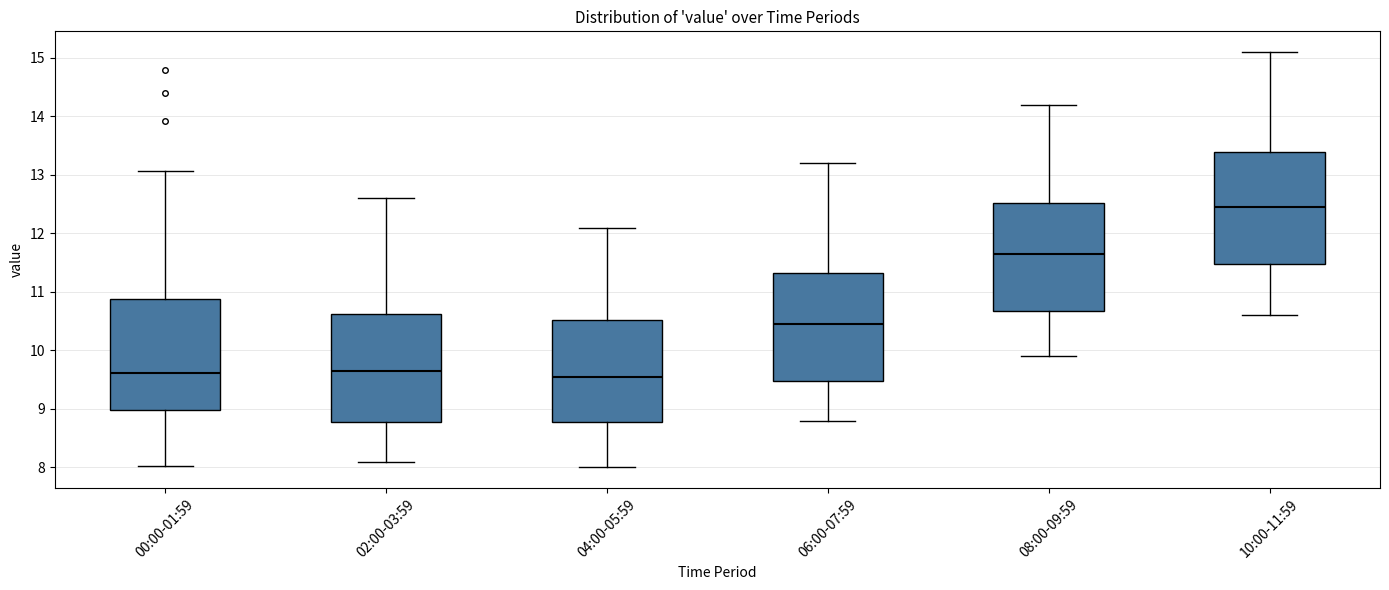

Where is the upper edge of the box for 00:00-01:59 on the y-axis? The values are not printed on the chart, so give them approximately, as read against the axis.

10.9